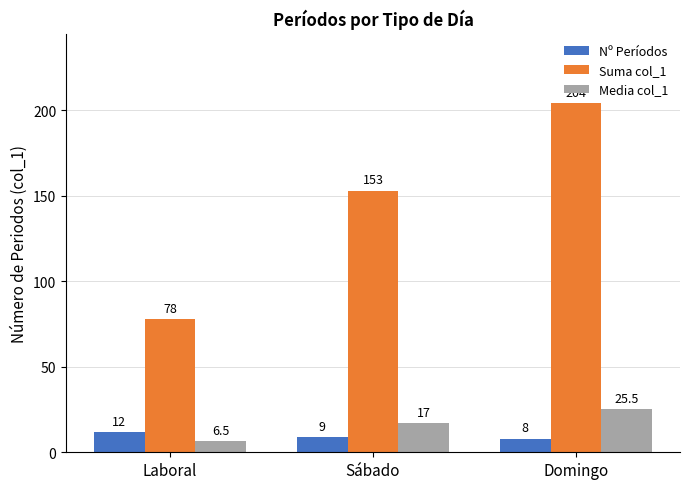

Which category has the highest value in the Nº Períodos series?

Laboral